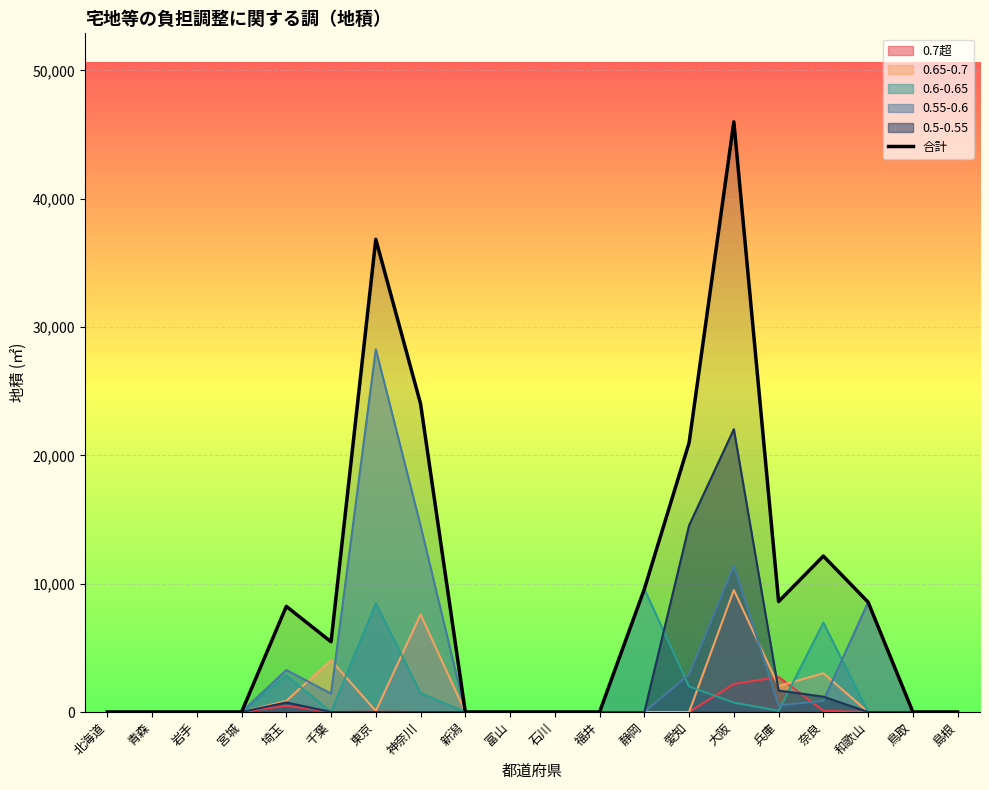

How many positive values are there?

10